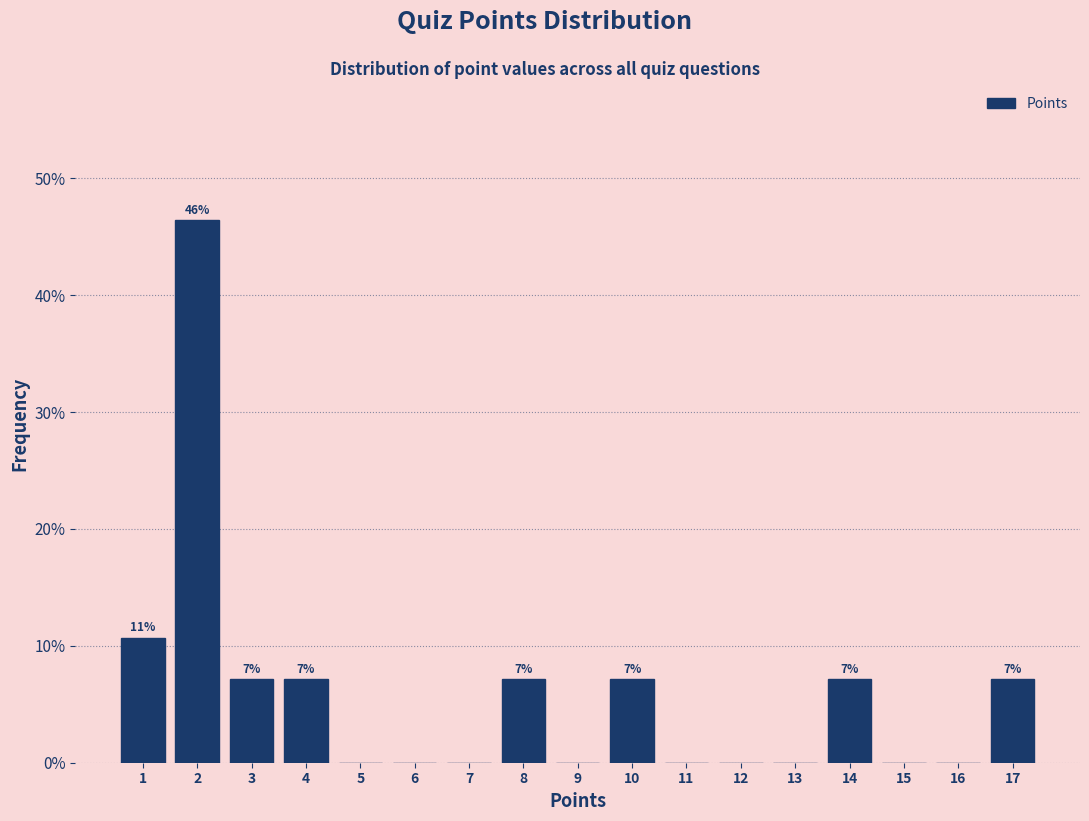

Which range on the x-axis has the tallest bar?

1.5 to 2.5